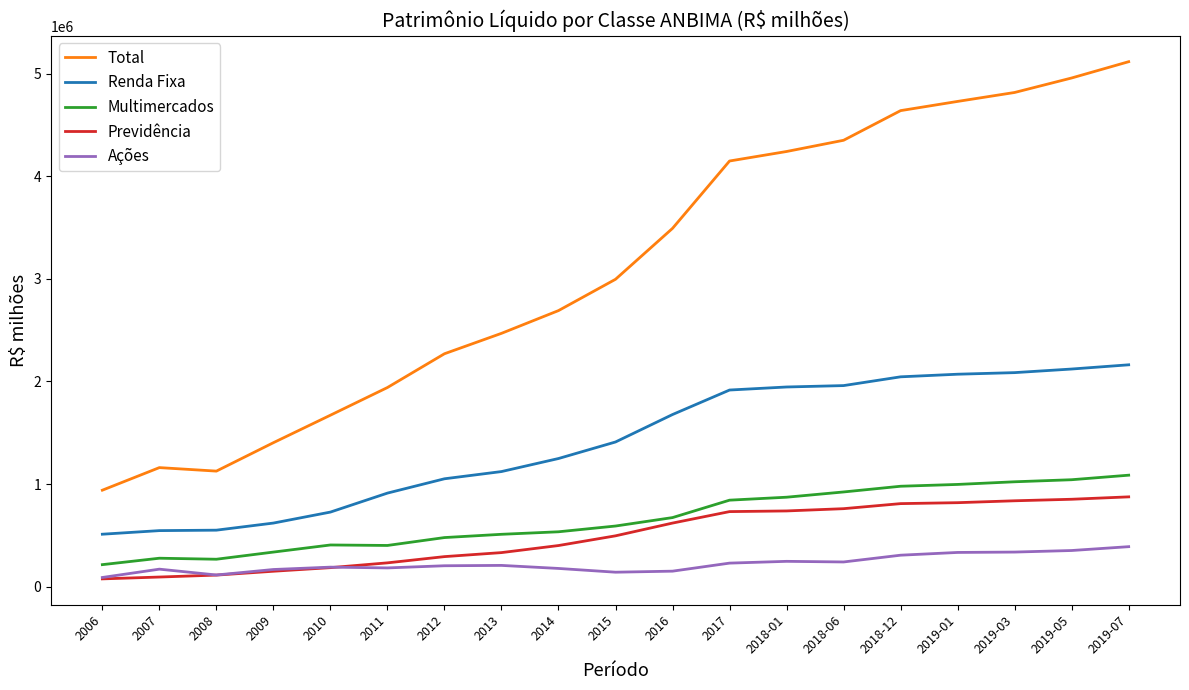

What is the maximum value for Multimercados?

1086033.1